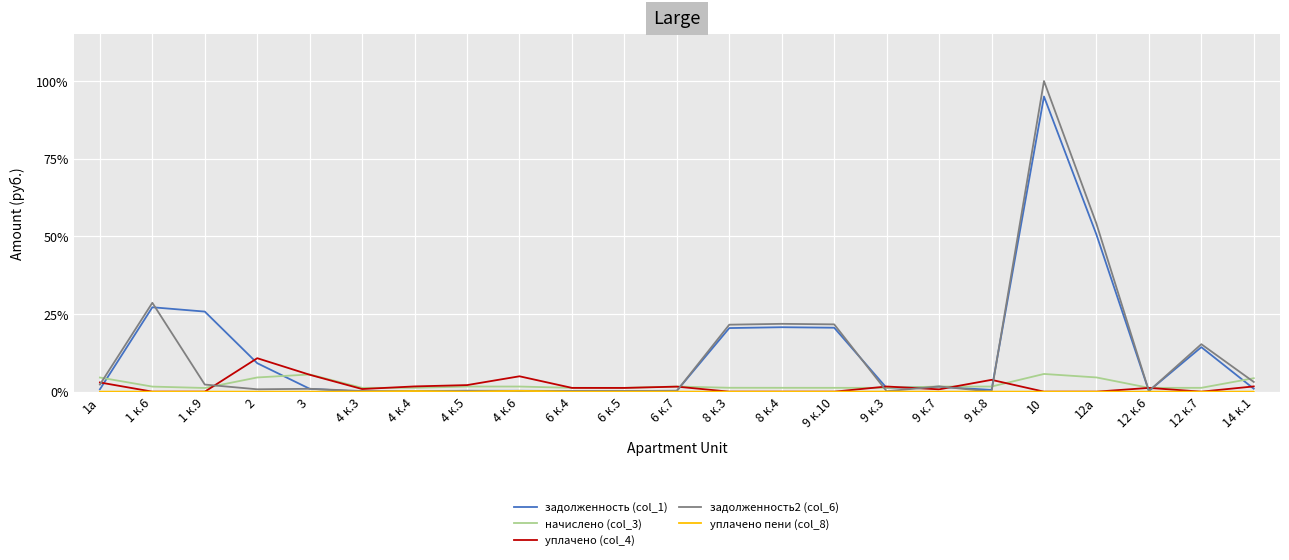

Where is задолженность (col_1) nearest to the value 47?

12а